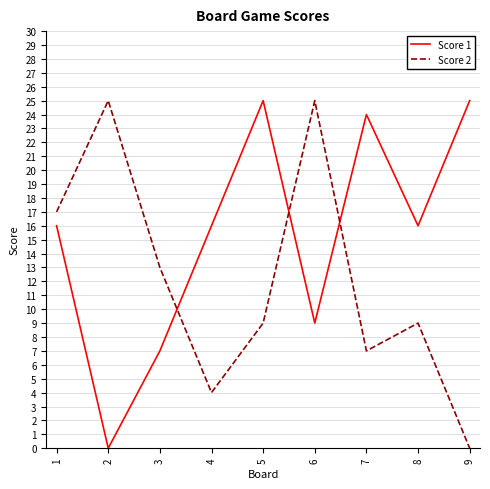

How many interior local peaks does the Score 2 series have?

3